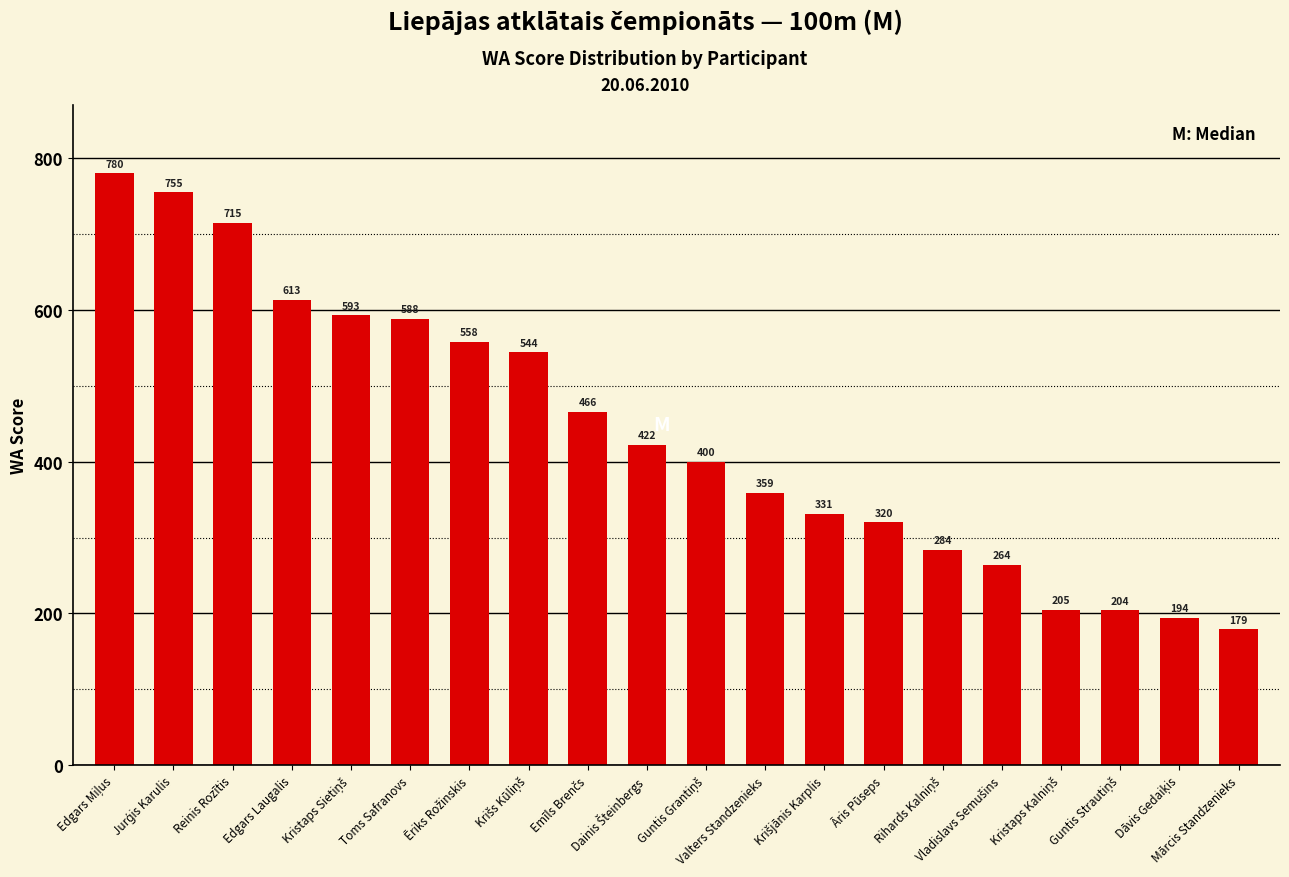

What is the average value?

439